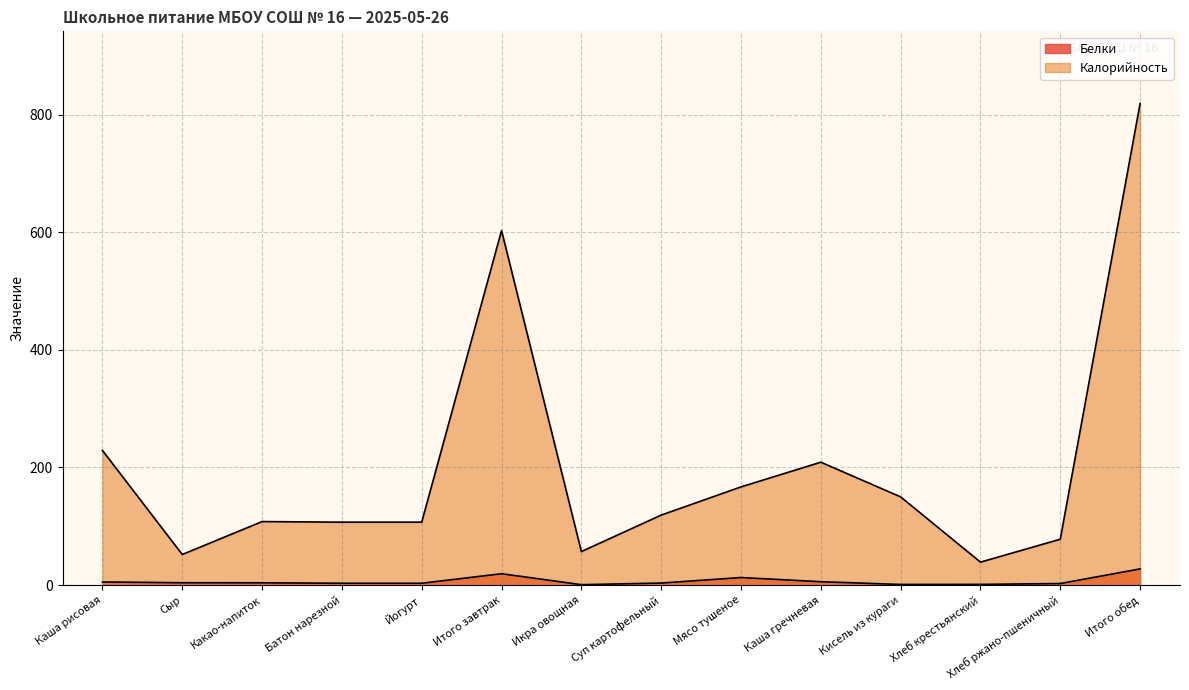

At which category is the sum across all series the highest?

Итого обед